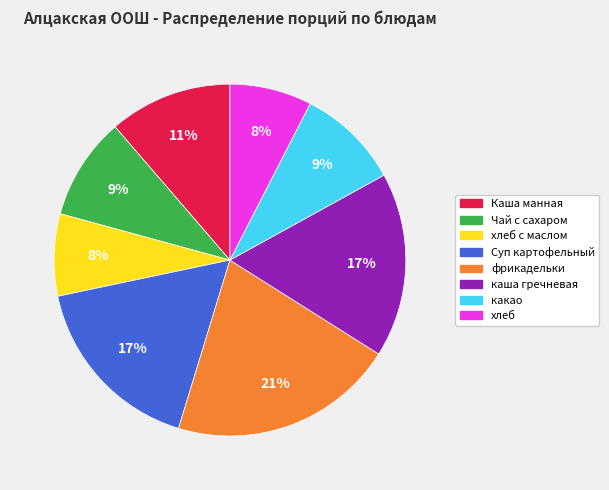

To the nearest percent, what is the difference between the largest and smallest slice percentages?

13%